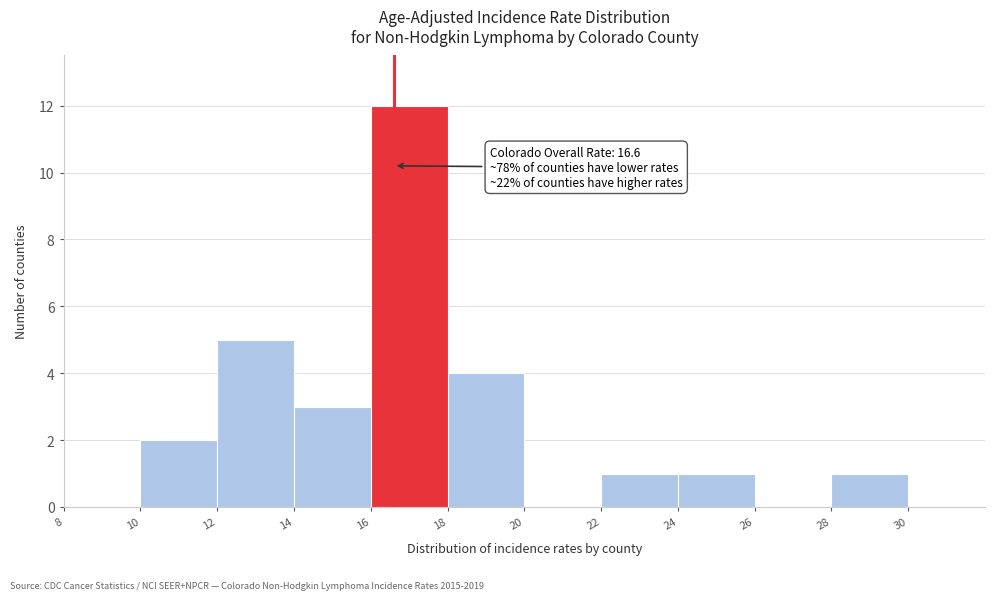

Which range on the x-axis has the tallest bar?

16 to 18